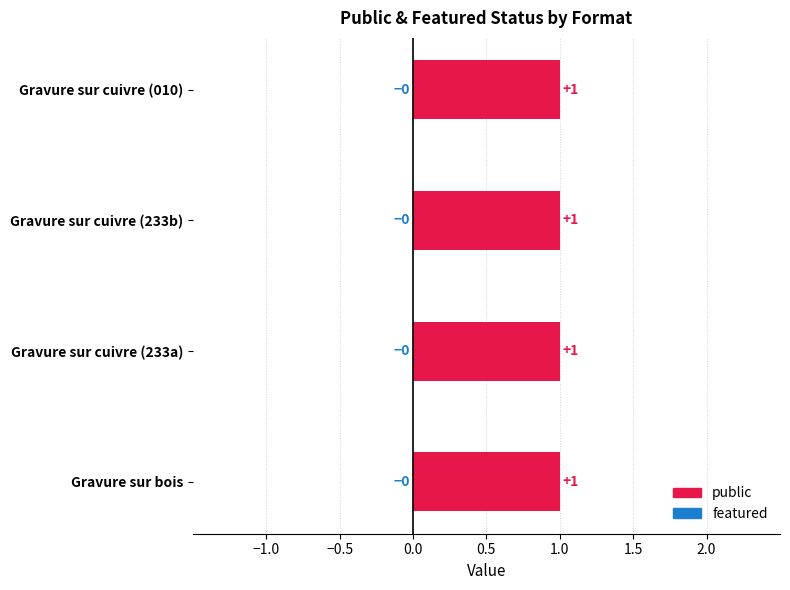

Which category has the lowest value across all series?

Gravure sur bois